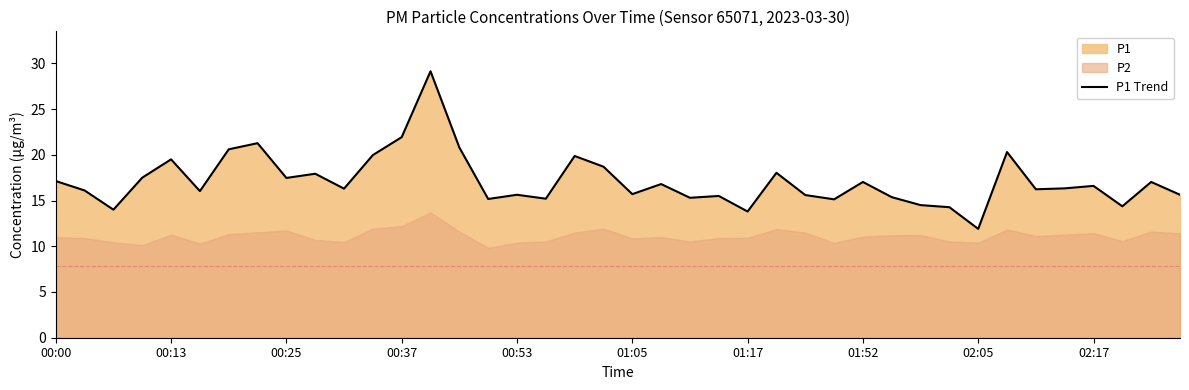

True or false: P1 Trend has a value of 17.0 at 01:52.

True